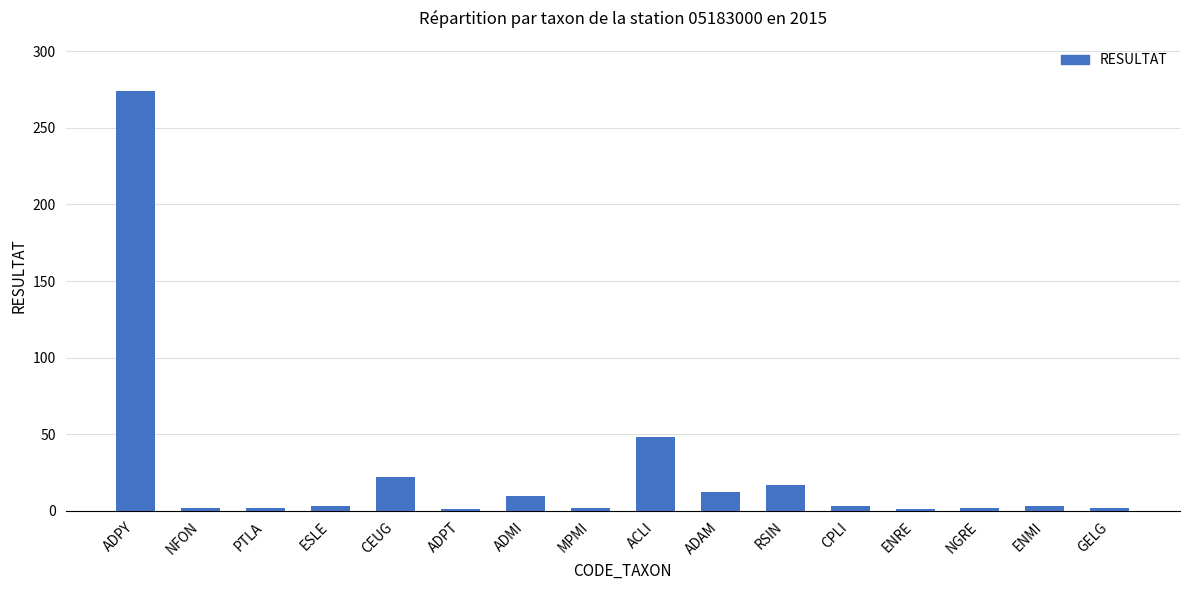

What value does the data have at RSIN?

17